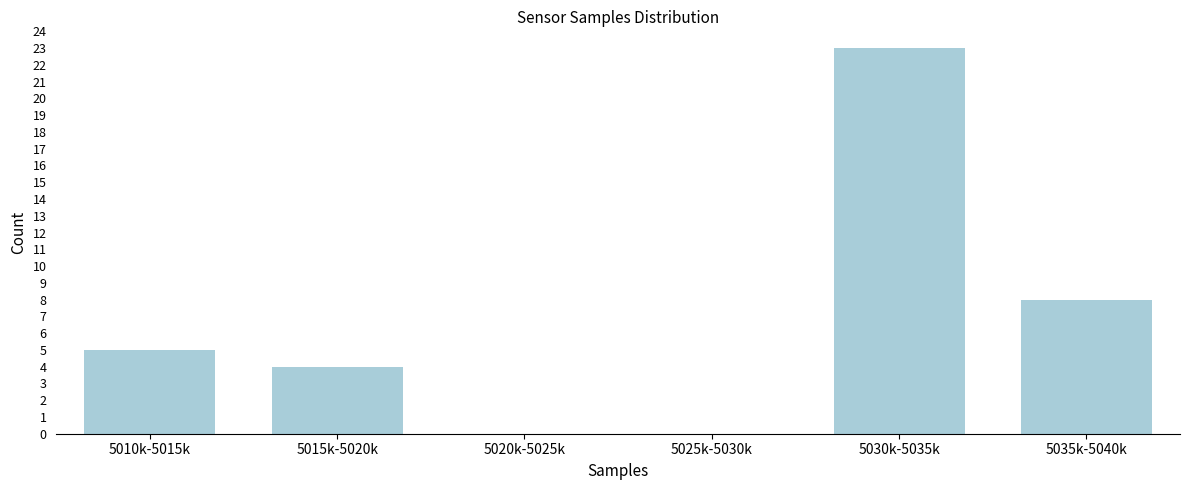

Reading left to right, transcribe all the data shown in this chart.

5010k-5015k=5	5015k-5020k=4	5020k-5025k=0	5025k-5030k=0	5030k-5035k=23	5035k-5040k=8